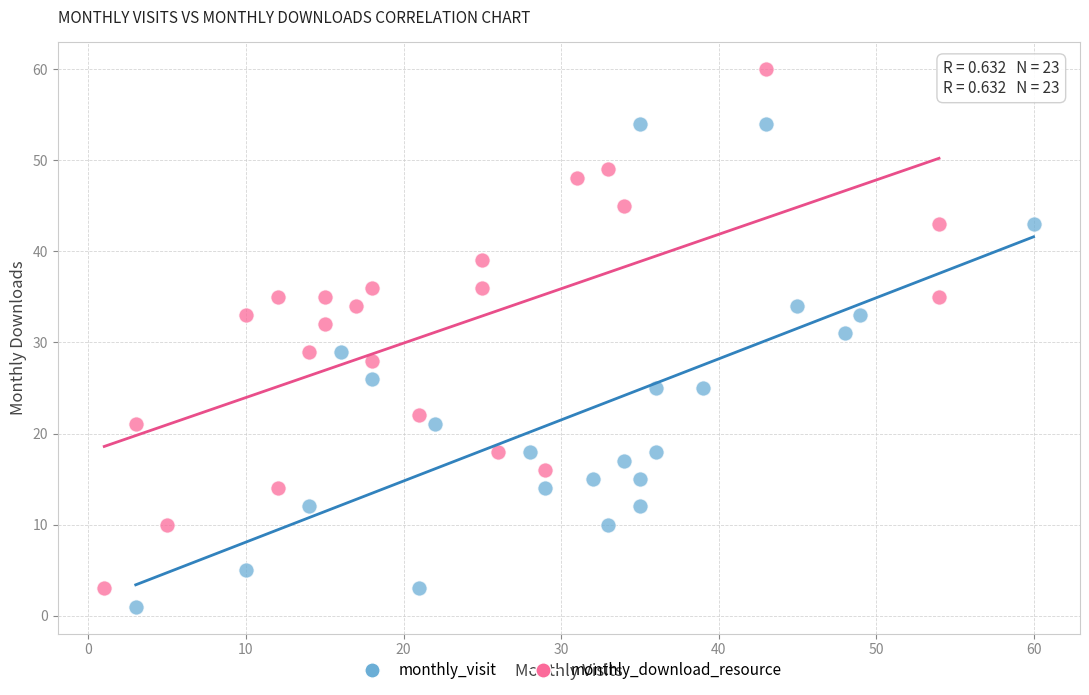

Which series has the largest Y range (max minus min)?

monthly_download_resource